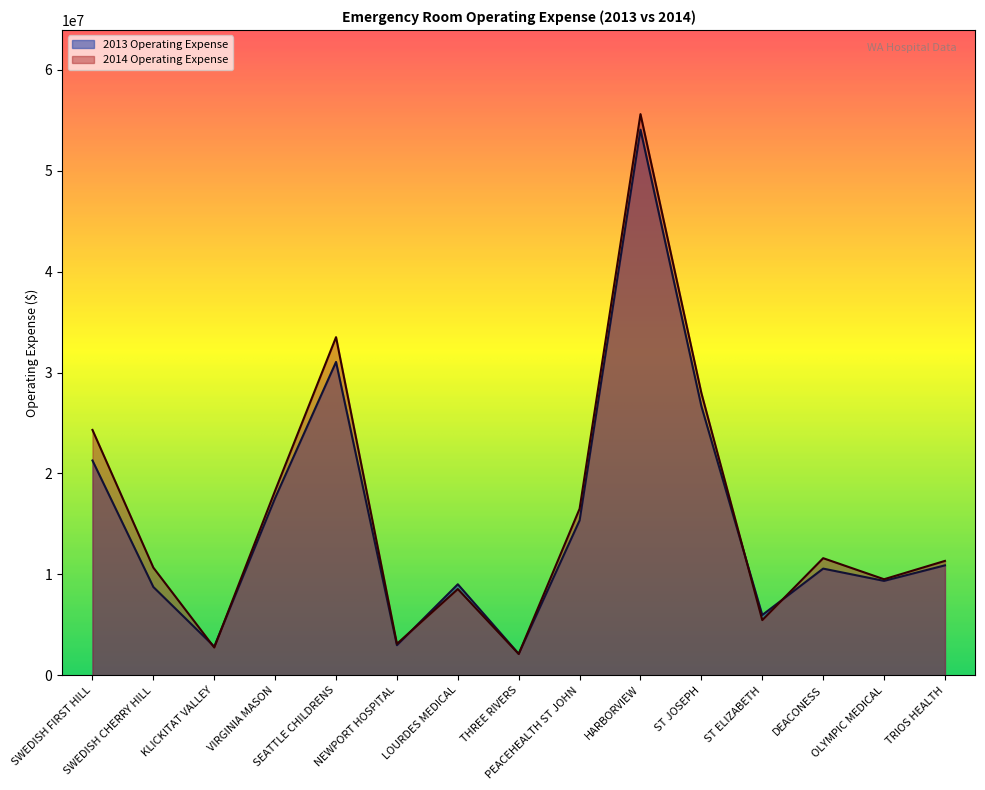

What is the highest value of the 2014 Operating Expense series?

55622058